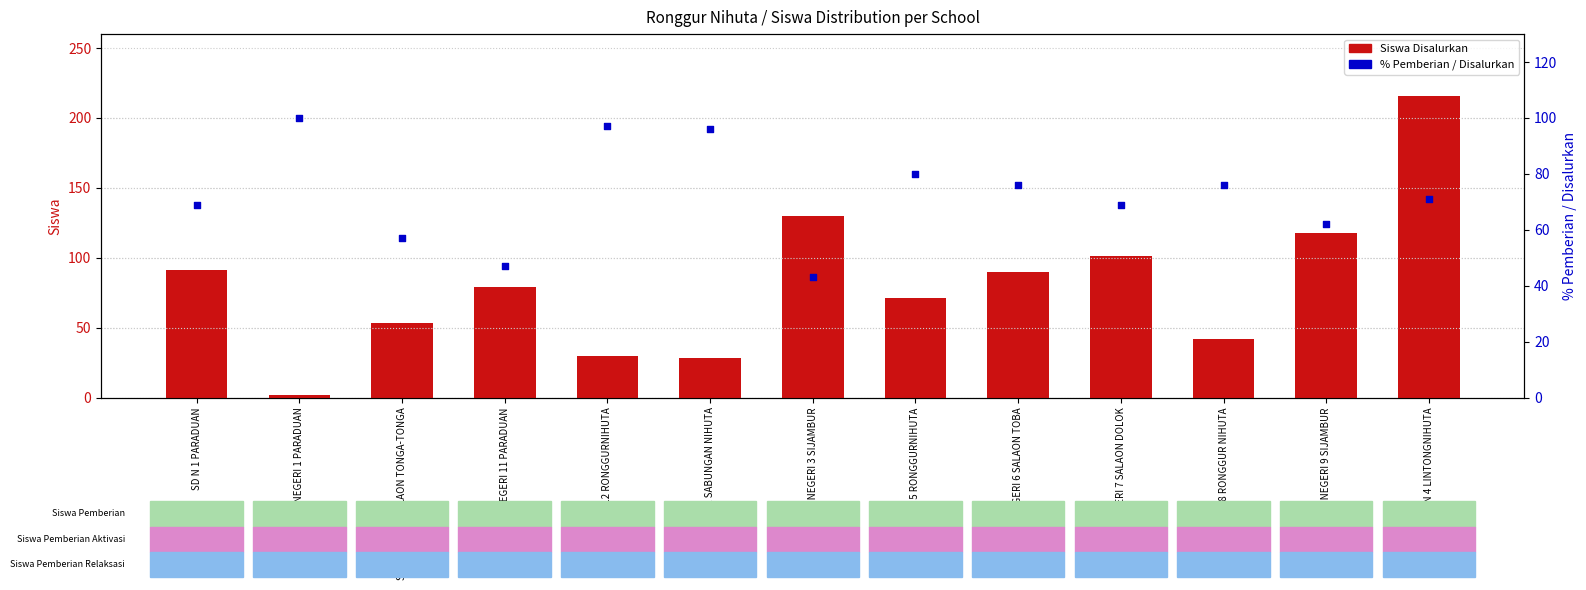

Which series contains the highest Y value?

Siswa Disalurkan